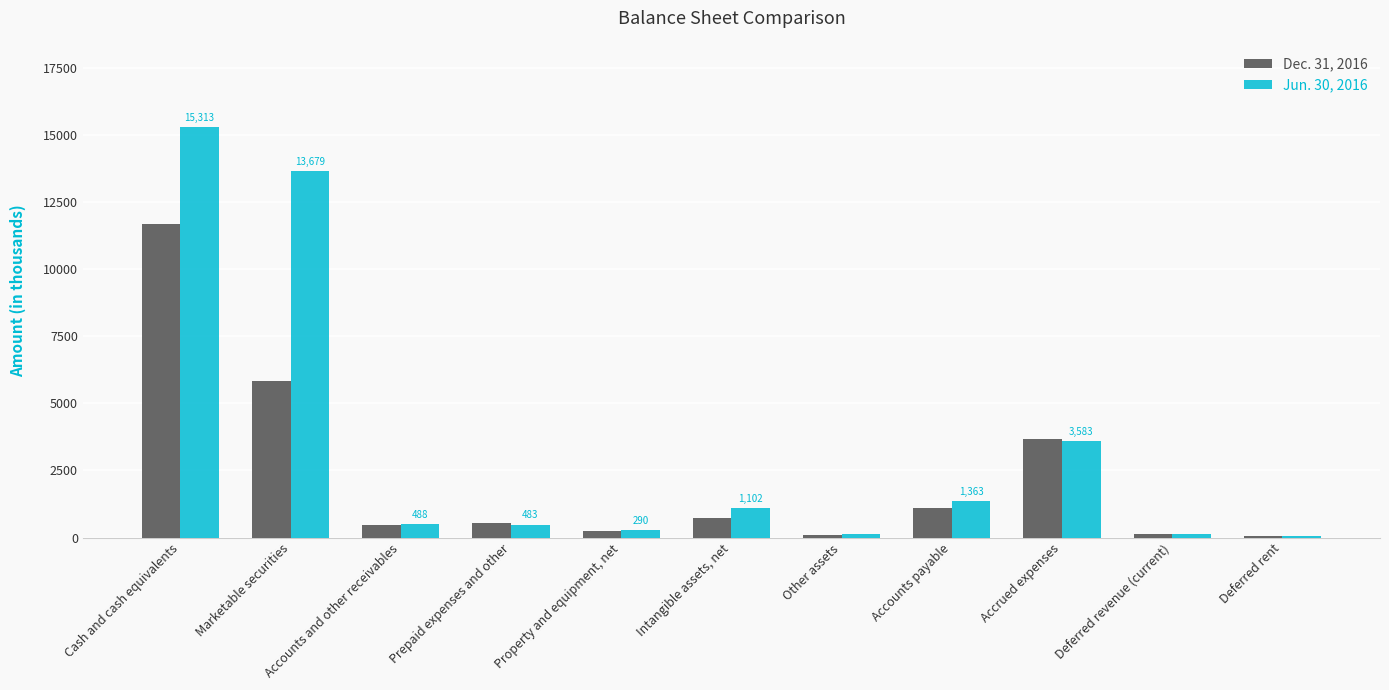

How many distinct data groups are displayed?

2